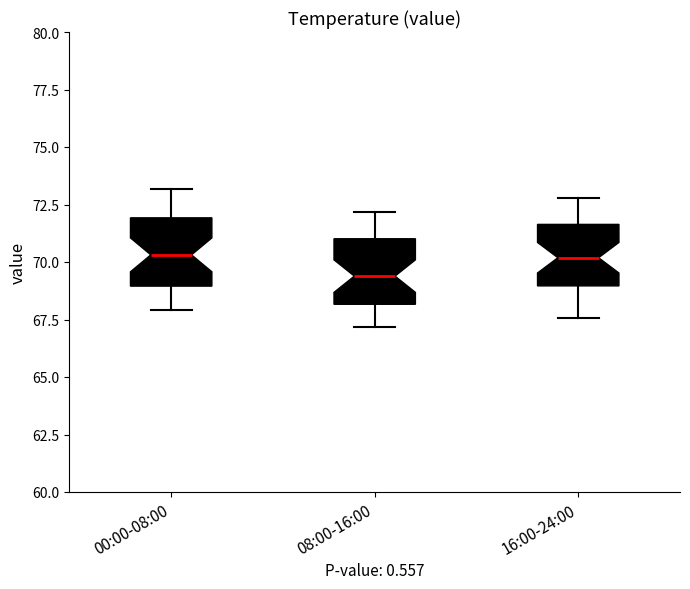

Reading left to right, read every box against the y-axis: the position of its median line, the range the box covers, and the ends of its whiskers. The values are not printed on the chart, so give them approximately, as read against the axis.

00:00-08:00: median 70.5, box 69.0 to 72.0, whiskers 68.0 to 73.0
08:00-16:00: median 69.5, box 68.0 to 71.0, whiskers 67.0 to 72.0
16:00-24:00: median 70.0, box 69.0 to 71.5, whiskers 67.5 to 73.0